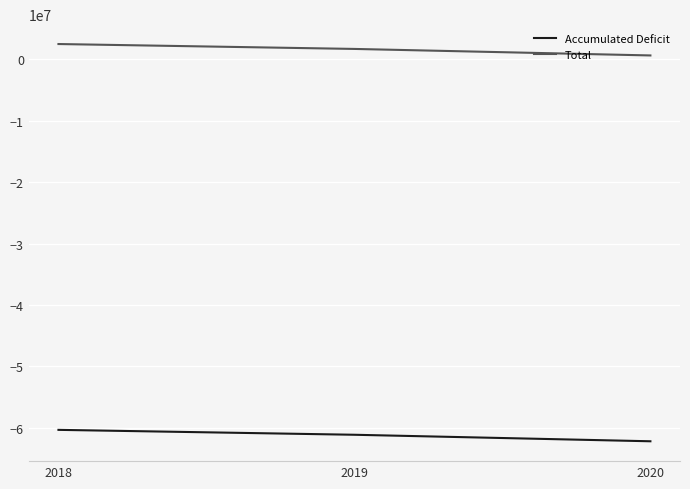

What is the sum of all Accumulated Deficit values?

-183640140